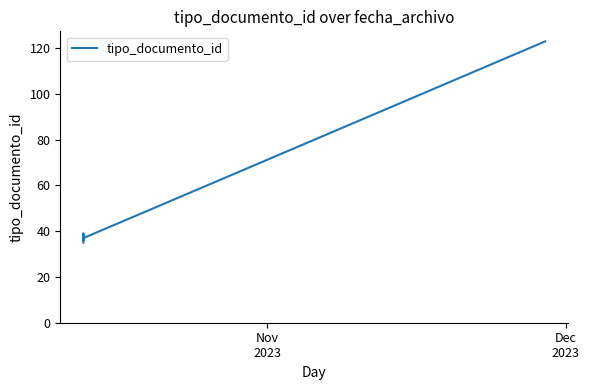

The chart shows a value of 53 at 4. True or false?

False